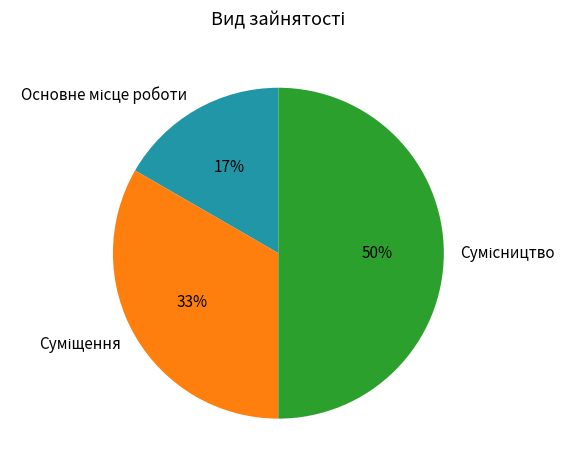

To the nearest percent, what is the difference between the largest and smallest slice percentages?

33%